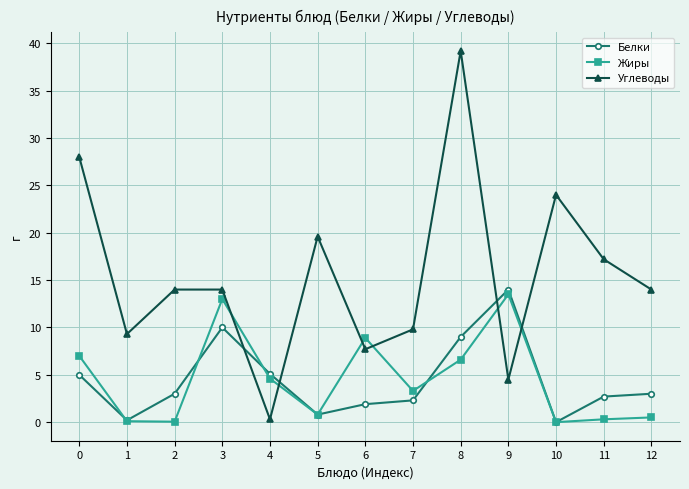

What is the sum of all Белки values?

57.0